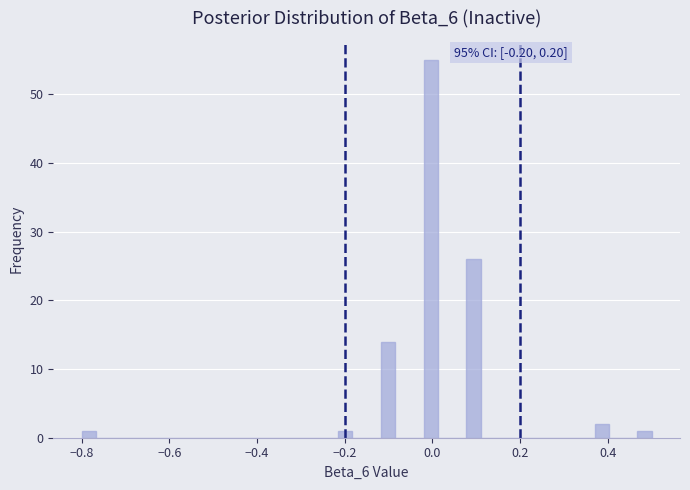

Around what value on the x-axis is the tallest bar? Give the approximate position of its centre, as read against the axis.

0.00